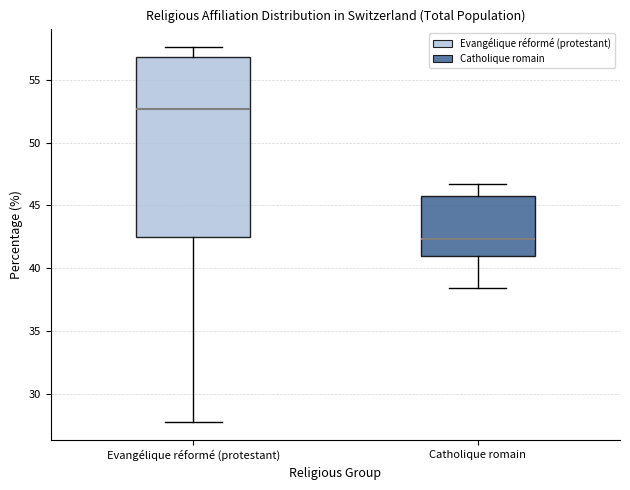

Where does the median line of the box for Catholique romain sit on the y-axis? The values are not printed on the chart, so give them approximately, as read against the axis.

42.5